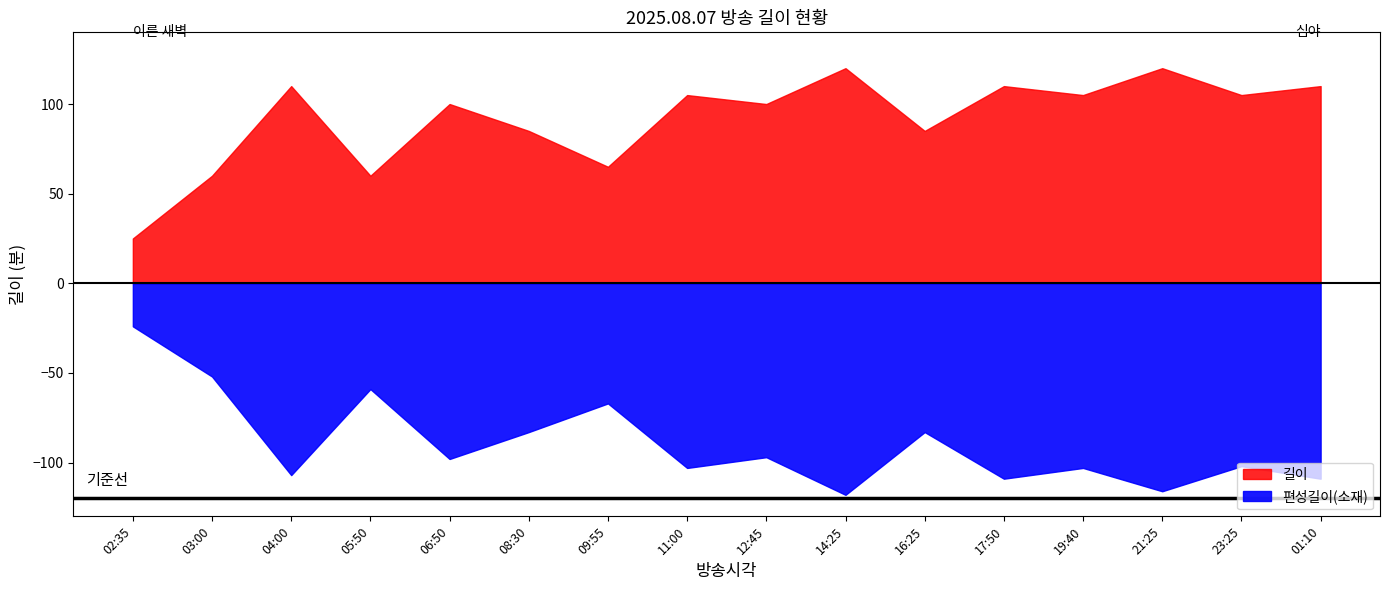

Does the chart display data point markers on the line(s)?

No